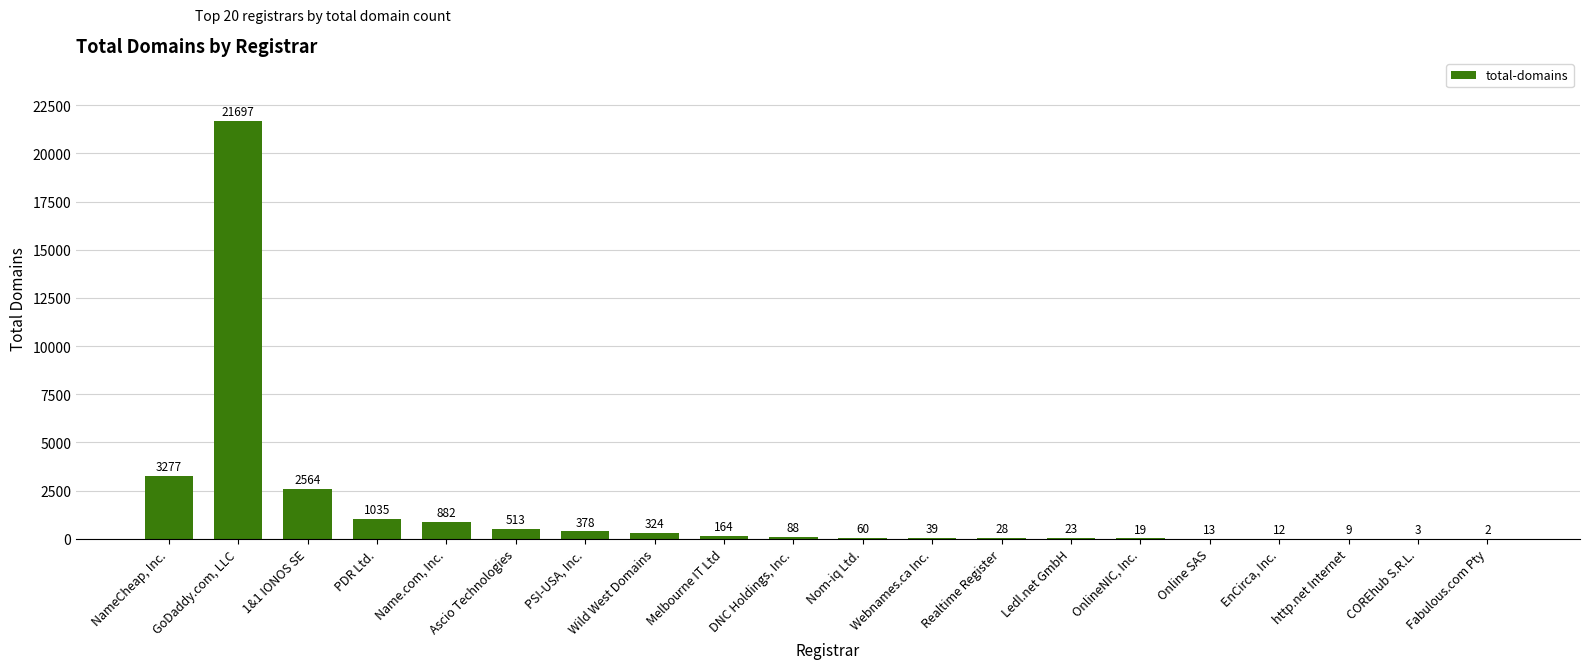

The chart shows a value of 164 at Melbourne IT Ltd. True or false?

True